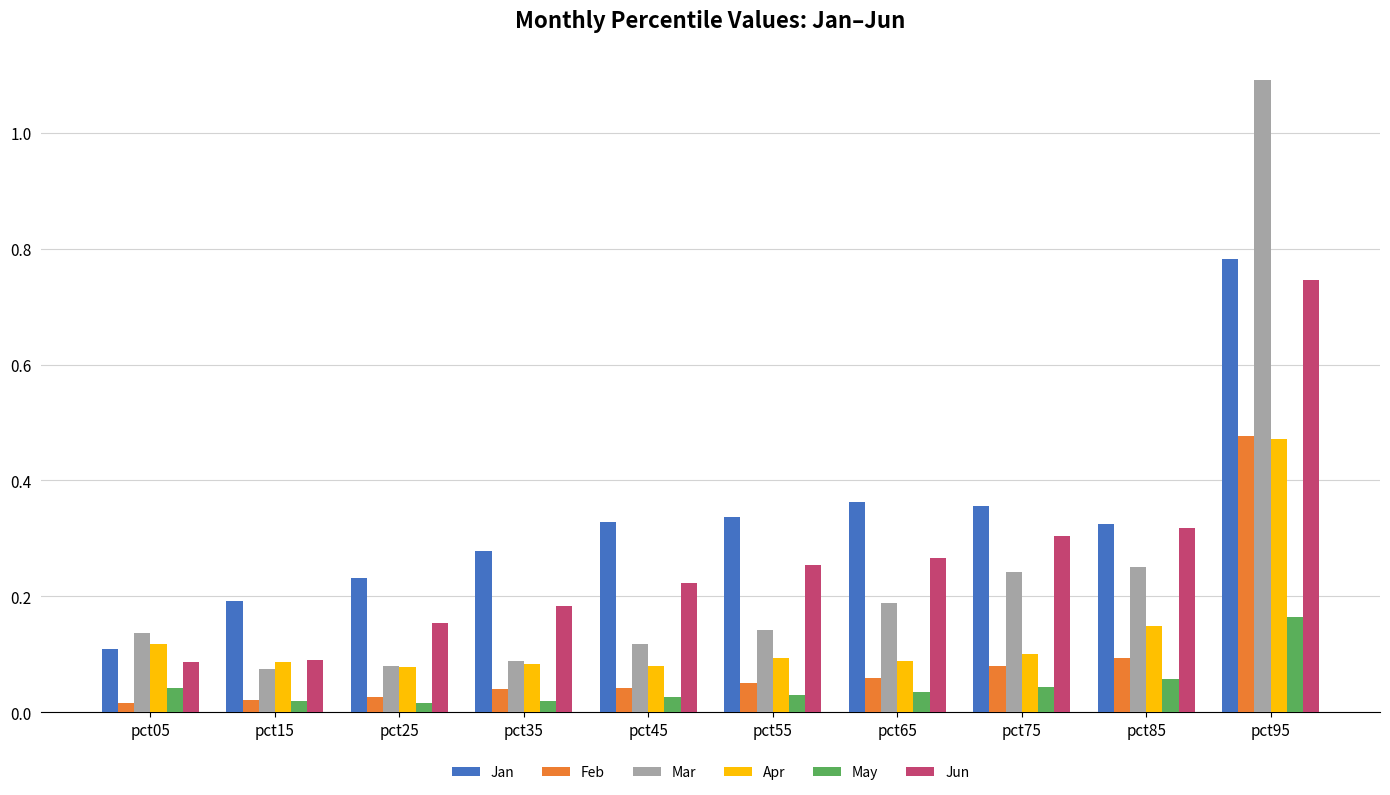

Which series has the largest total across all categories?

Jan